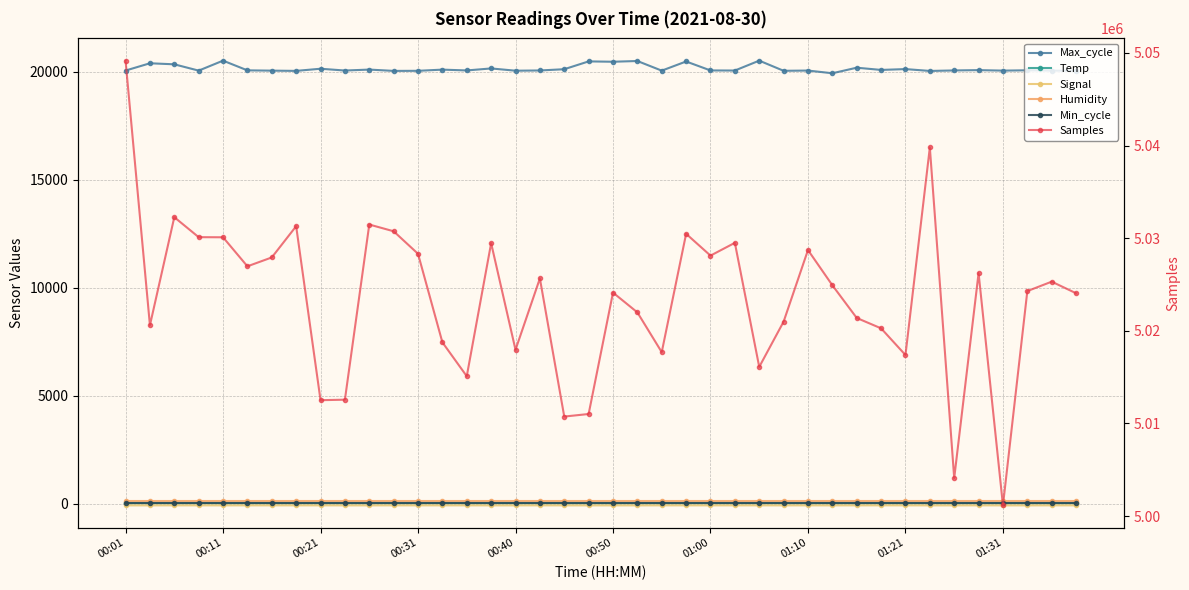

At which label is Humidity closest to 99?

00:01